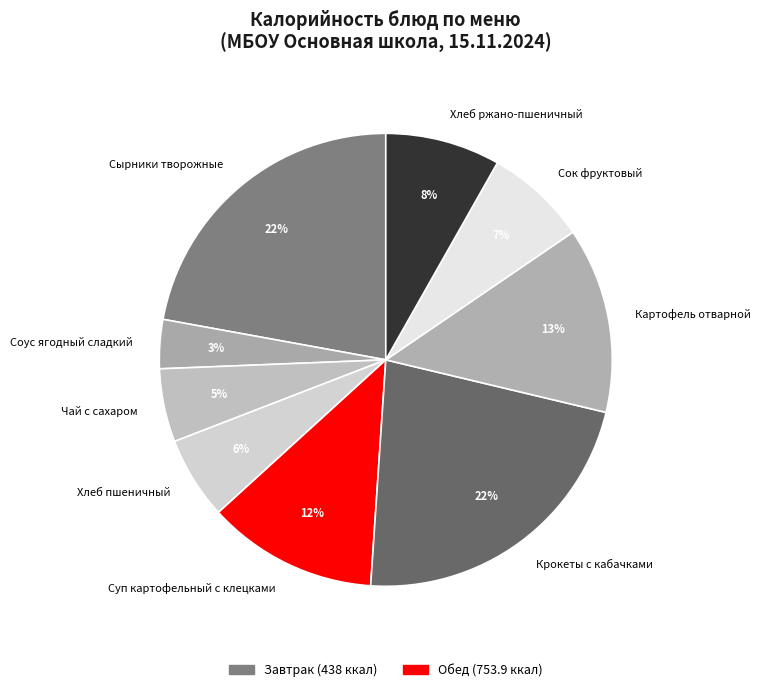

How many segments does this pie chart have?

9